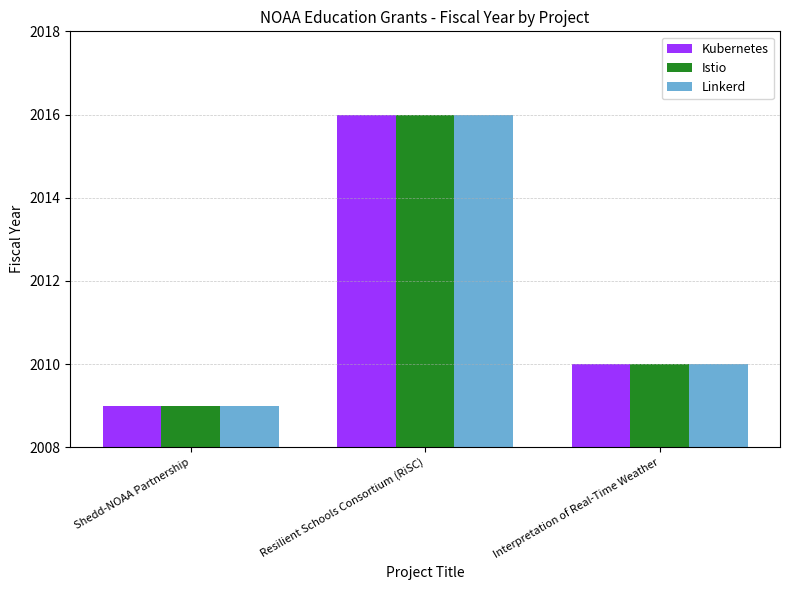

Reading left to right, list all the values displayed in this chart.

Kubernetes: 2009	2016	2010
Istio: 2009	2016	2010
Linkerd: 2009	2016	2010